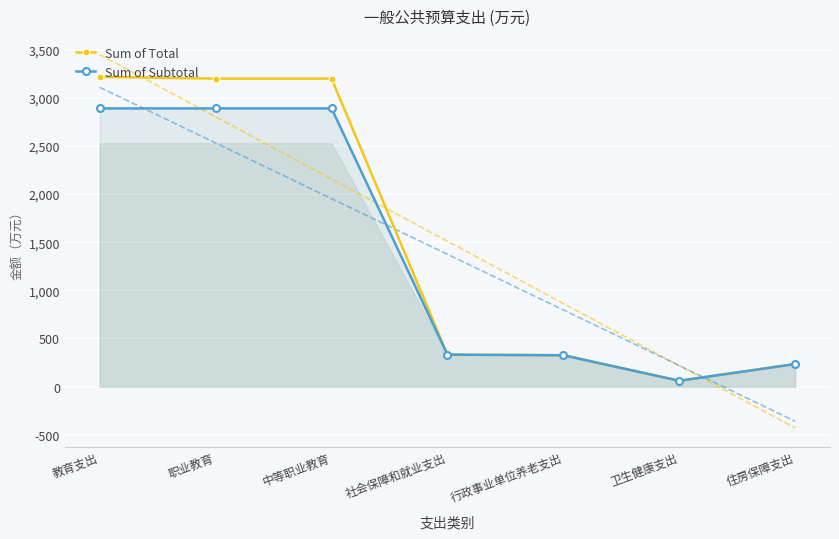

Reading left to right, what are all the values shown in this chart?

Sum of Total: 3216.9	3198.9	3198.9	332.2	326.1	60.9	234.6
Sum of Subtotal: 2889.3	2889.3	2889.3	332.2	326.1	60.9	234.6